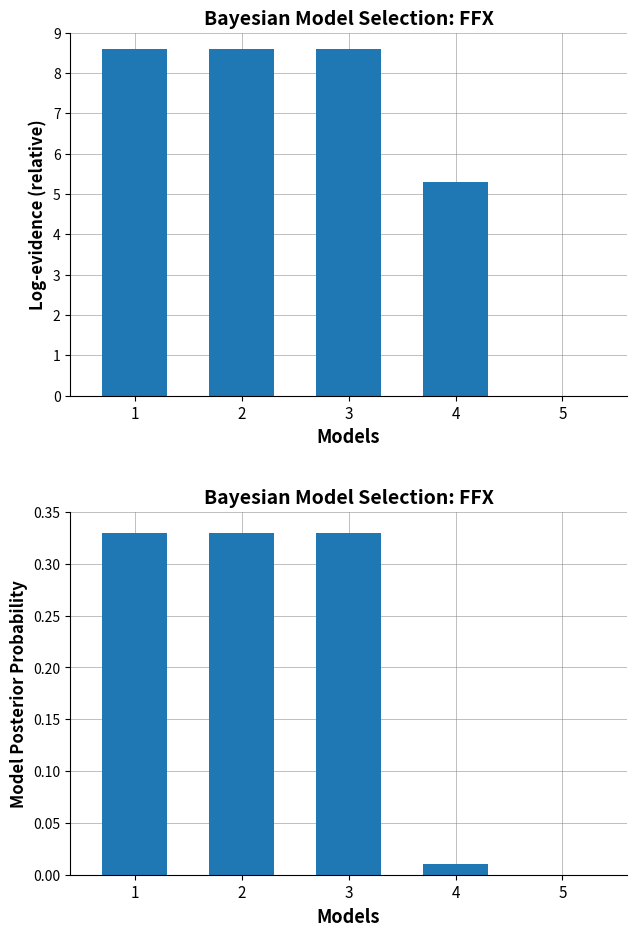

What is the highest value of the Model Posterior Probability series?

0.3